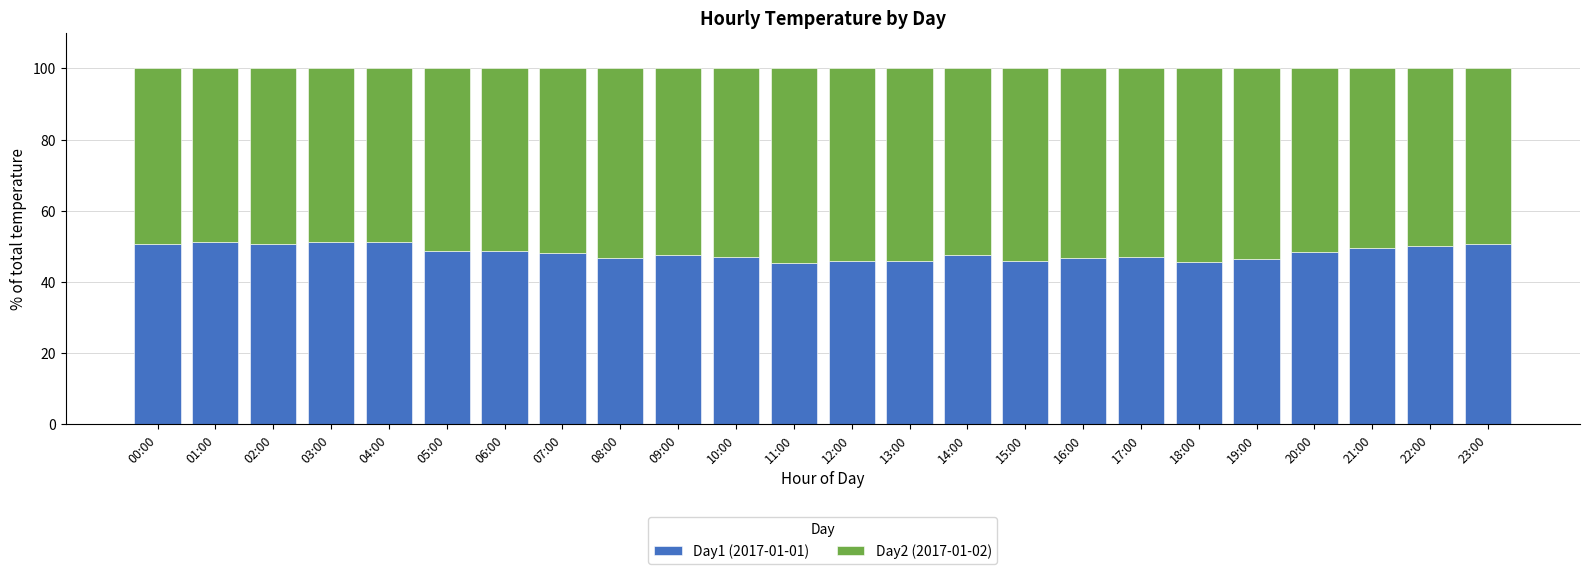

The value of Day1 (2017-01-01) at 20:00 is 48.5. True or false?

True